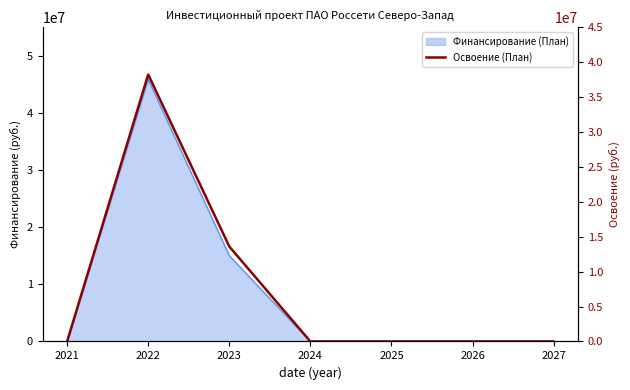

The chart shows a value of 0 at 2025. True or false?

True